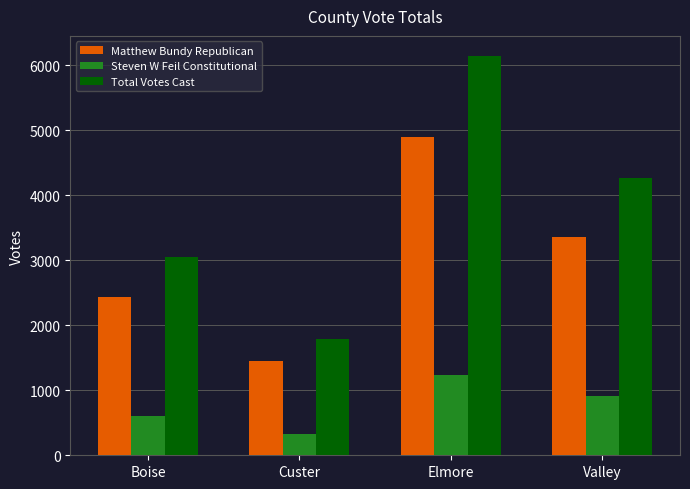

Where is Total Votes Cast nearest to the value 3965?

Valley